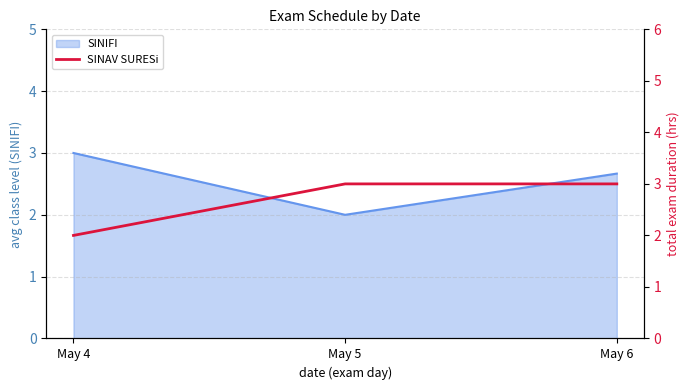

Reading left to right, what are all the values shown in this chart?

2	3	3